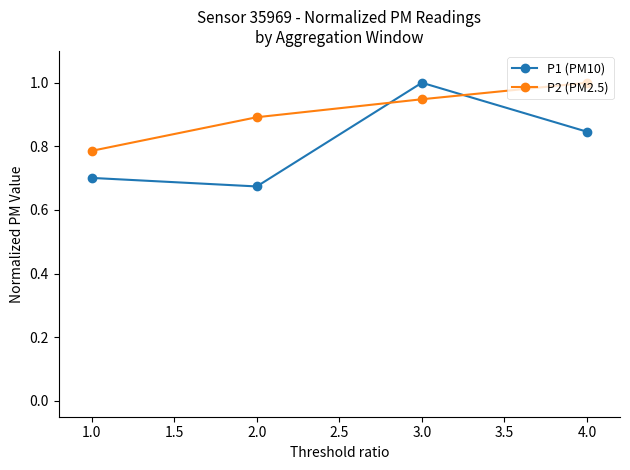

Which series has the largest total across all categories?

P2 (PM2.5)